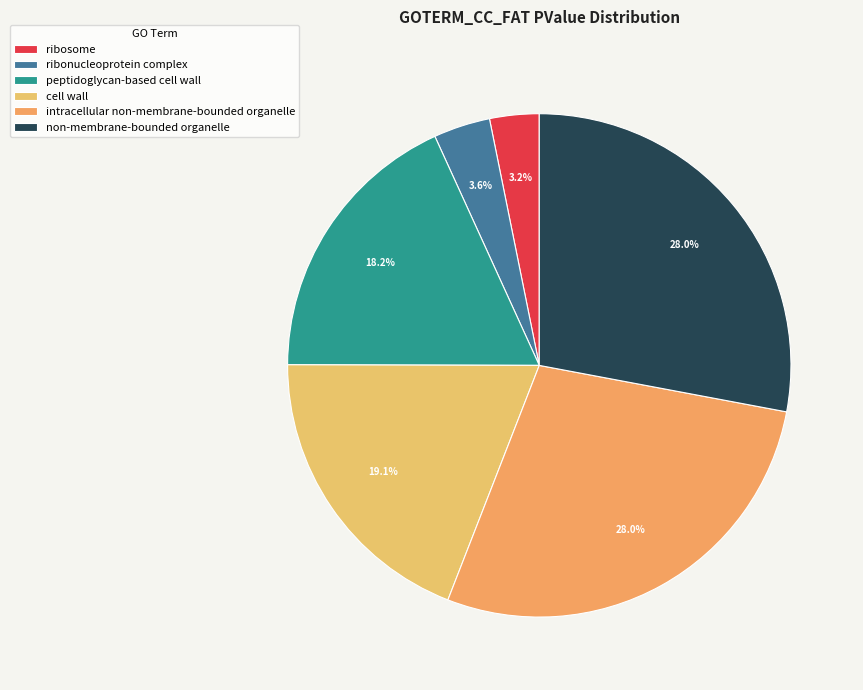

Is ribonucleoprotein complex the majority of the pie?

No